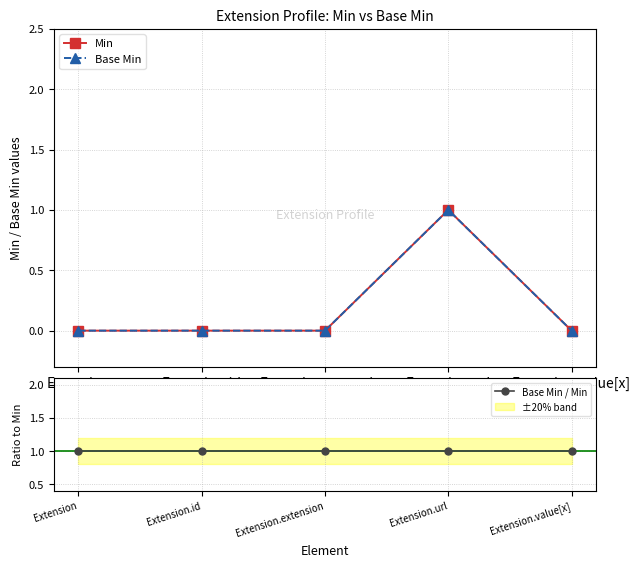

What is the difference between the maximum and minimum values in the Base Min series?

1